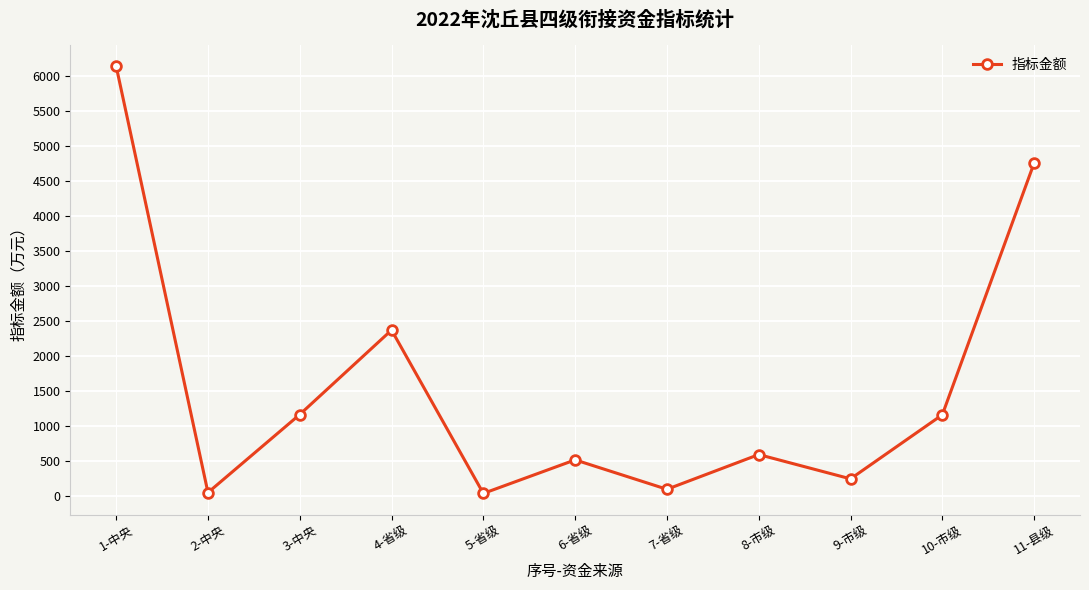

The chart shows a value of 587 at 8-市级. True or false?

True